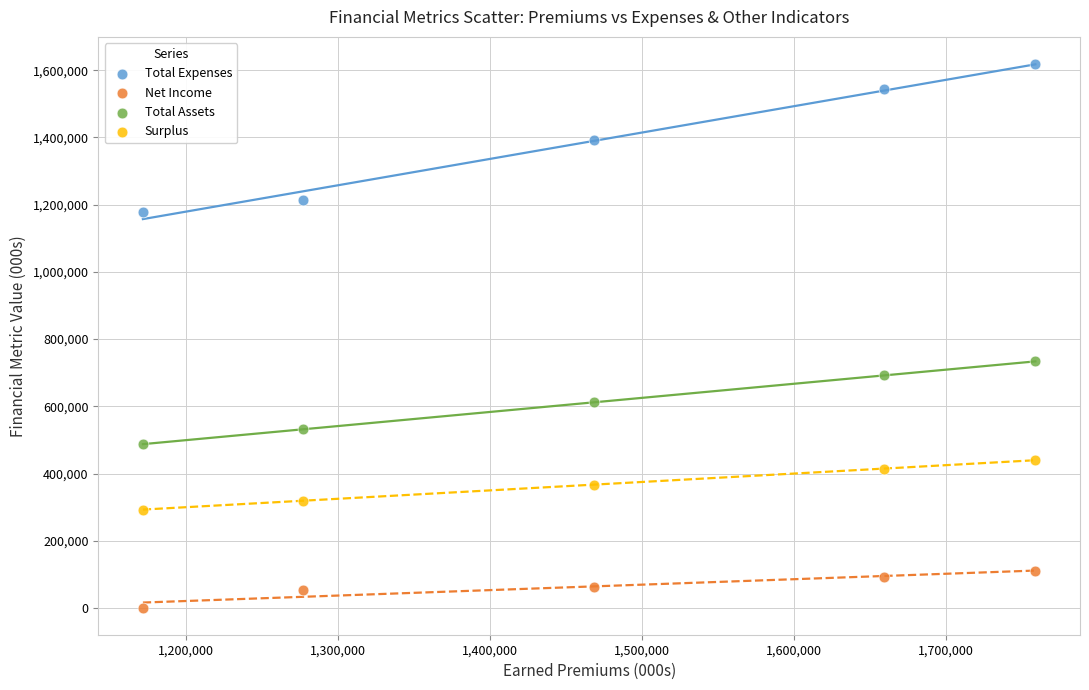

What are all the series names shown in the legend?

Total Expenses, Net Income, Total Assets, Surplus